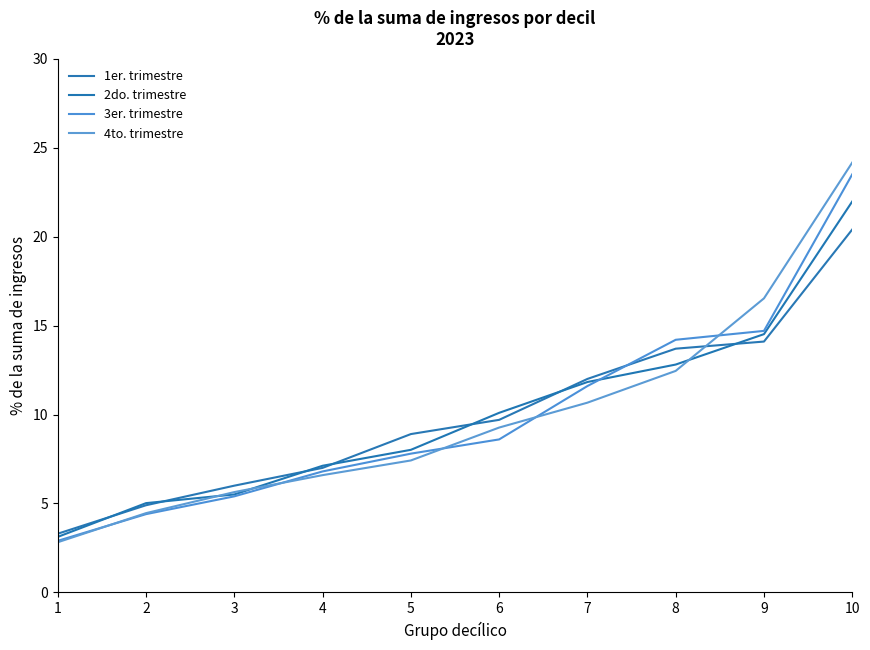

At which label does 4to. trimestre first exceed 9?

6